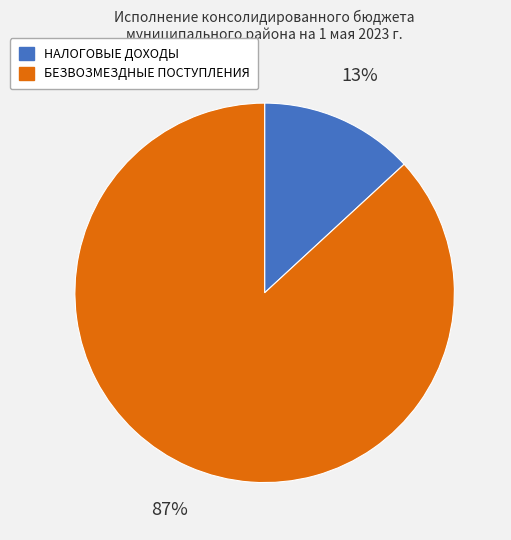

To the nearest percent, what is the difference between the largest and smallest slice percentages?

74%